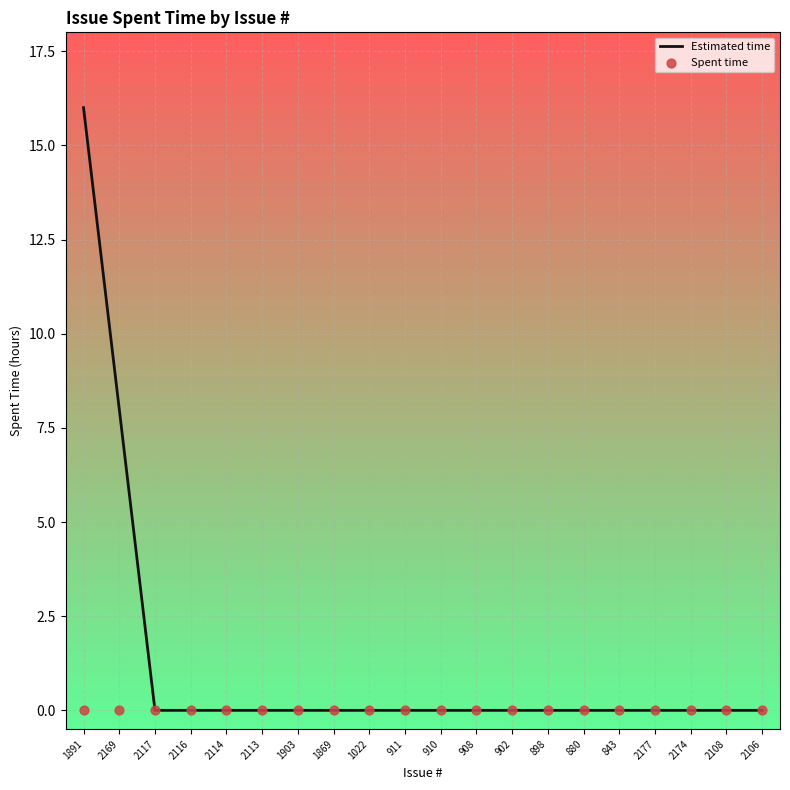

At how many categories does at least one series exceed 4?

2